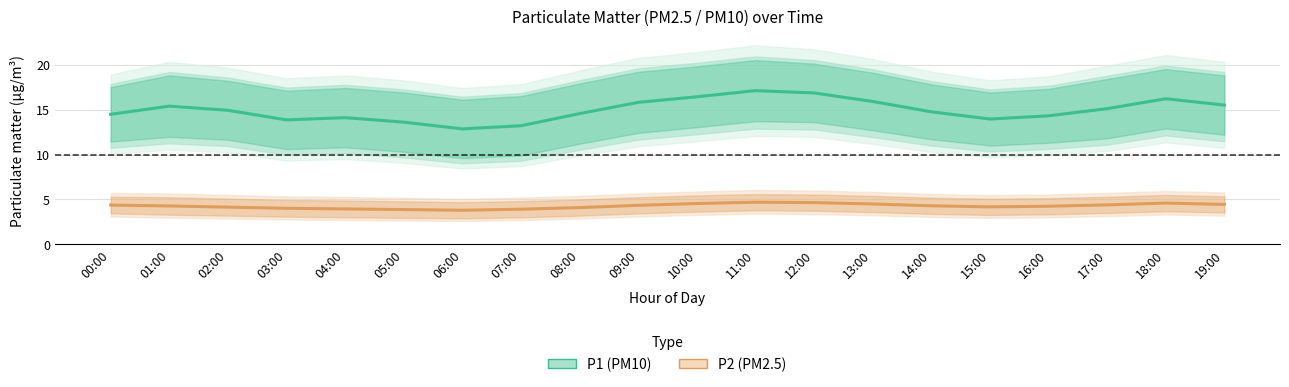

What is the total value across all series at 01:00?

19.7